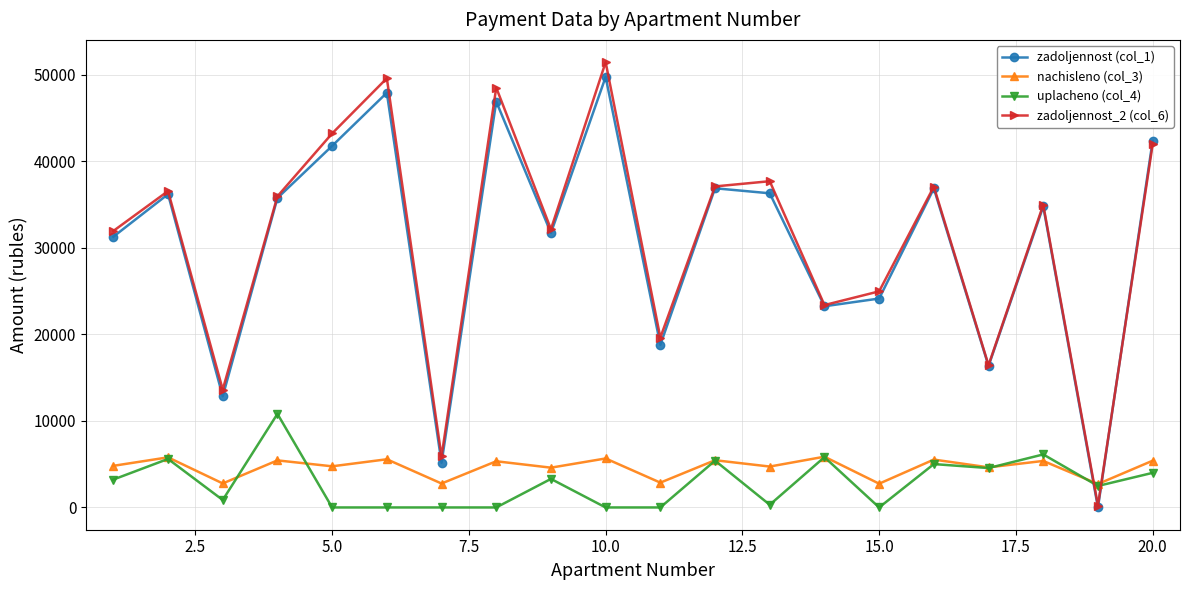

What is the value of the zadoljennost_2 (col_6) point at the 13th from the left?

37703.5